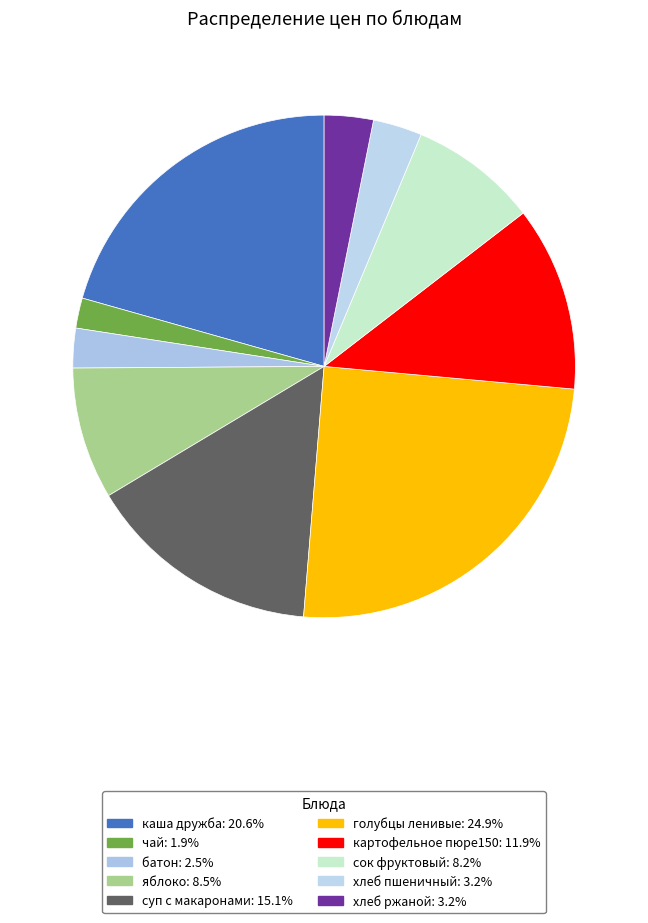

Which has a higher value, яблоко or каша дружба?

каша дружба